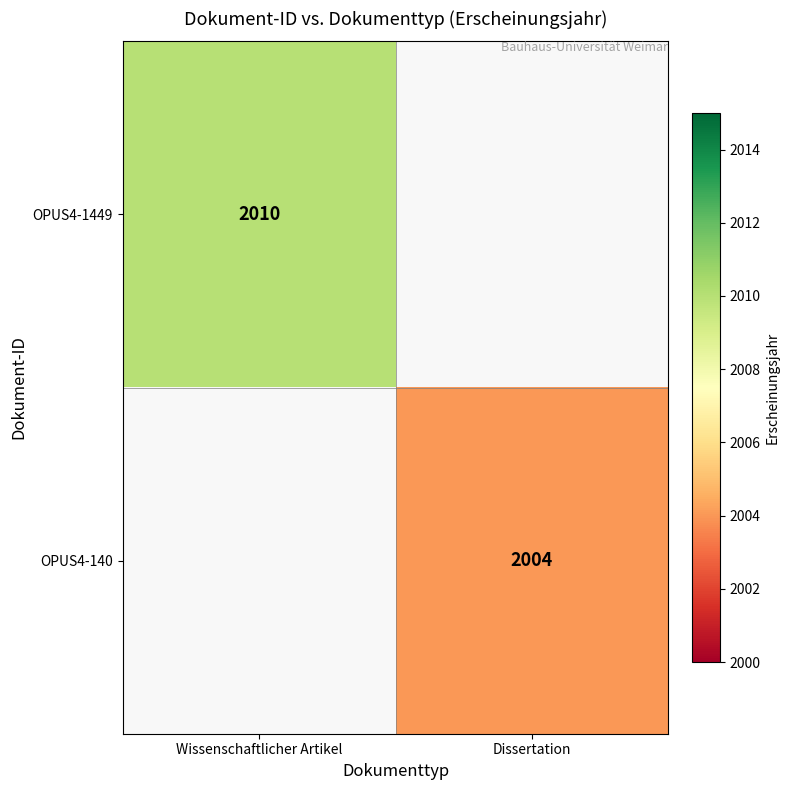

Is the value of OPUS4-1449 at Wissenschaftlicher Artikel greater than the value of OPUS4-140 at Dissertation?

Yes